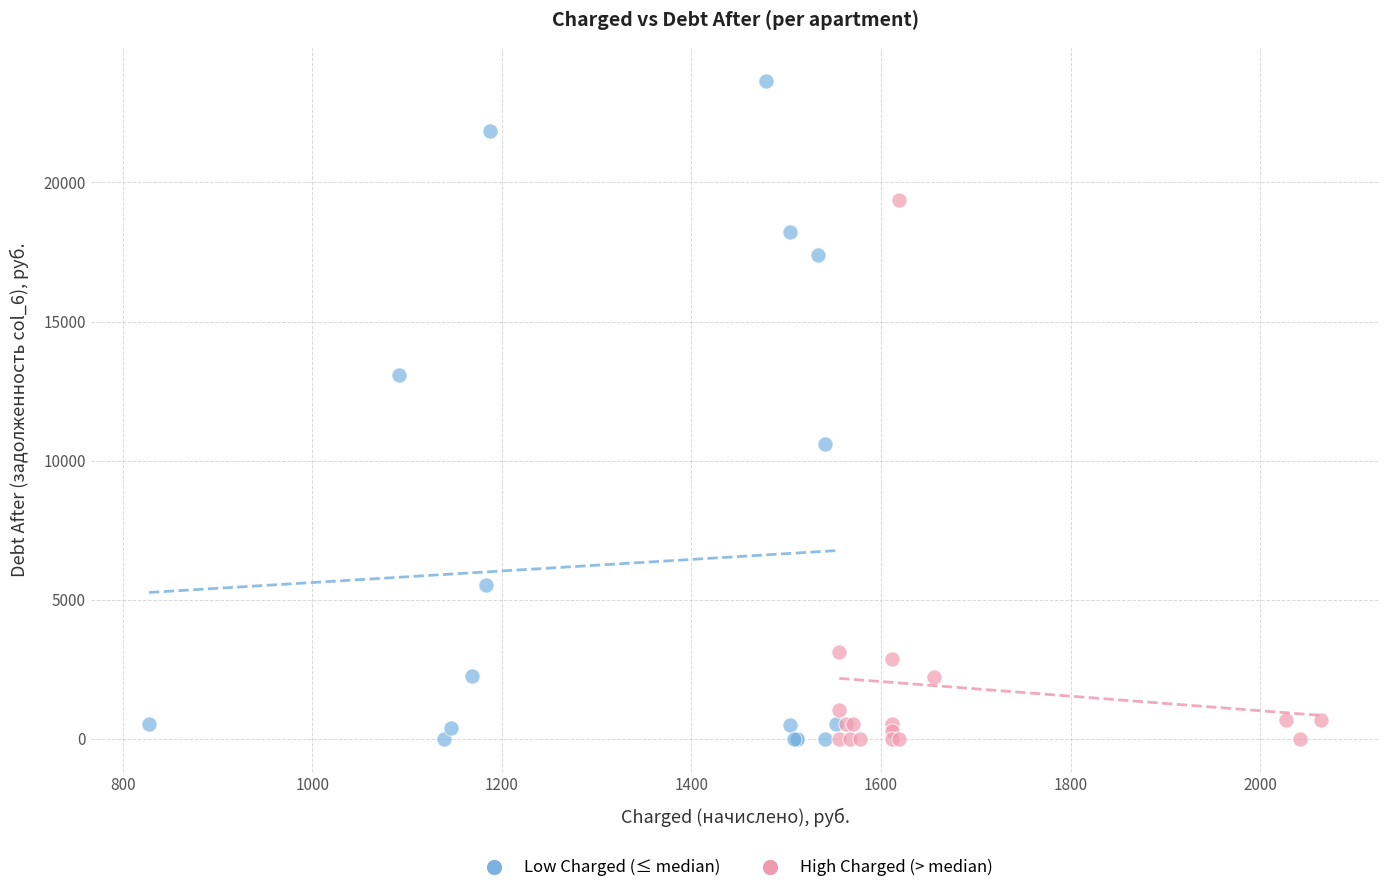

Which series contains the highest Y value?

Low Charged (≤ median)